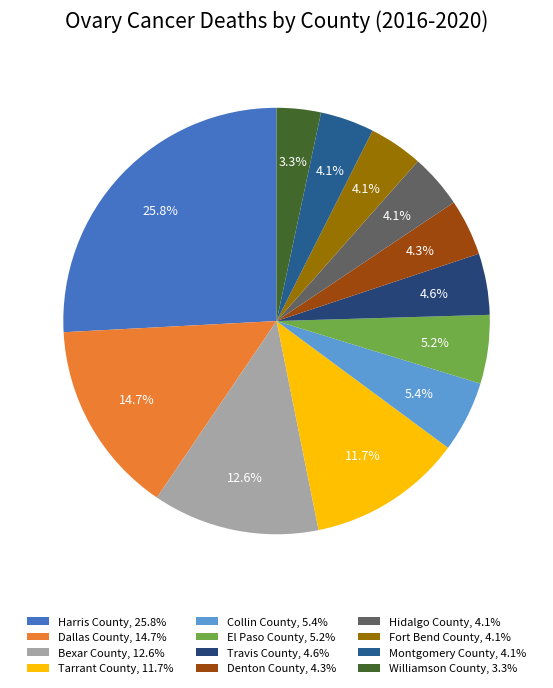

Is there any slice that represents more than half of the pie?

No